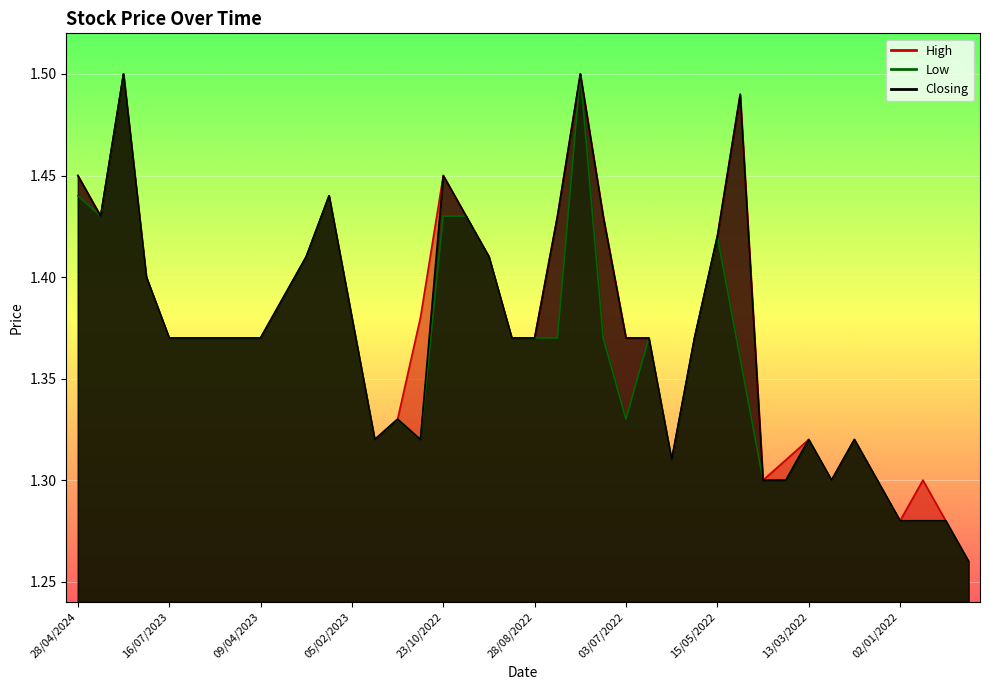

Rank the series by their maximum value, from highest to lowest.

High, Low, Closing